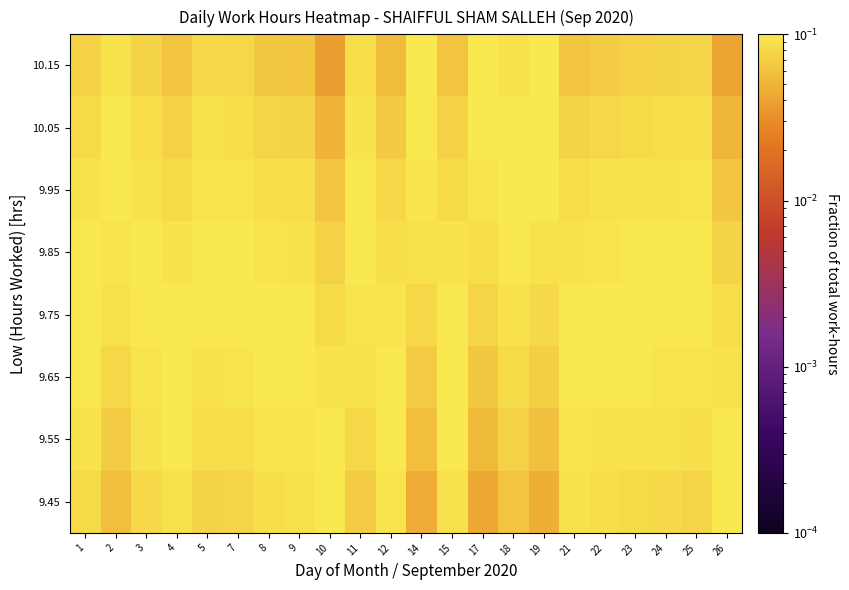

Reading left to right, list all the values displayed in this chart.

9.45: 1=0.1	2=0.1	3=0.1	4=0.1	5=0.1	7=0.1	8=0.1	9=0.1	10=0.1	11=0.1	12=0.1	14=0.0	15=0.1	17=0.0	18=0.1	19=0.0	21=0.1	22=0.1	23=0.1	24=0.1	25=0.1	26=0.1
9.55: 1=0.1	2=0.1	3=0.1	4=0.1	5=0.1	7=0.1	8=0.1	9=0.1	10=0.1	11=0.1	12=0.1	14=0.1	15=0.1	17=0.1	18=0.1	19=0.1	21=0.1	22=0.1	23=0.1	24=0.1	25=0.1	26=0.1
9.65: 1=0.1	2=0.1	3=0.1	4=0.1	5=0.1	7=0.1	8=0.1	9=0.1	10=0.1	11=0.1	12=0.1	14=0.1	15=0.1	17=0.1	18=0.1	19=0.1	21=0.1	22=0.1	23=0.1	24=0.1	25=0.1	26=0.1
9.75: 1=0.1	2=0.1	3=0.1	4=0.1	5=0.1	7=0.1	8=0.1	9=0.1	10=0.1	11=0.1	12=0.1	14=0.1	15=0.1	17=0.1	18=0.1	19=0.1	21=0.1	22=0.1	23=0.1	24=0.1	25=0.1	26=0.1
9.85: 1=0.1	2=0.1	3=0.1	4=0.1	5=0.1	7=0.1	8=0.1	9=0.1	10=0.1	11=0.1	12=0.1	14=0.1	15=0.1	17=0.1	18=0.1	19=0.1	21=0.1	22=0.1	23=0.1	24=0.1	25=0.1	26=0.1
9.95: 1=0.1	2=0.1	3=0.1	4=0.1	5=0.1	7=0.1	8=0.1	9=0.1	10=0.1	11=0.1	12=0.1	14=0.1	15=0.1	17=0.1	18=0.1	19=0.1	21=0.1	22=0.1	23=0.1	24=0.1	25=0.1	26=0.1
10.05: 1=0.1	2=0.1	3=0.1	4=0.1	5=0.1	7=0.1	8=0.1	9=0.1	10=0.0	11=0.1	12=0.1	14=0.1	15=0.1	17=0.1	18=0.1	19=0.1	21=0.1	22=0.1	23=0.1	24=0.1	25=0.1	26=0.1
10.15: 1=0.1	2=0.1	3=0.1	4=0.1	5=0.1	7=0.1	8=0.1	9=0.1	10=0.0	11=0.1	12=0.1	14=0.1	15=0.1	17=0.1	18=0.1	19=0.1	21=0.1	22=0.1	23=0.1	24=0.1	25=0.1	26=0.0